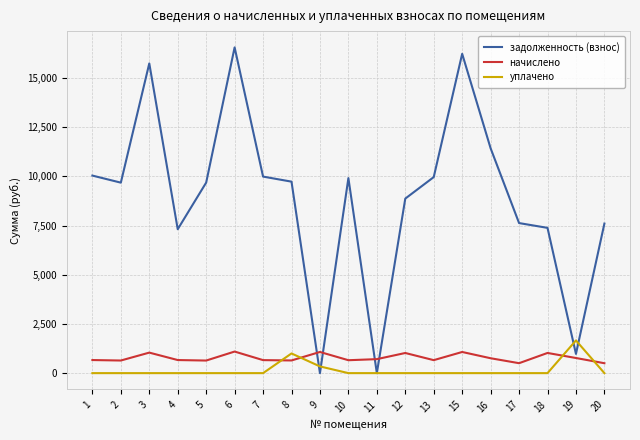

Rank the series at 3 from highest to lowest value.

задолженность (взнос), начислено, уплачено